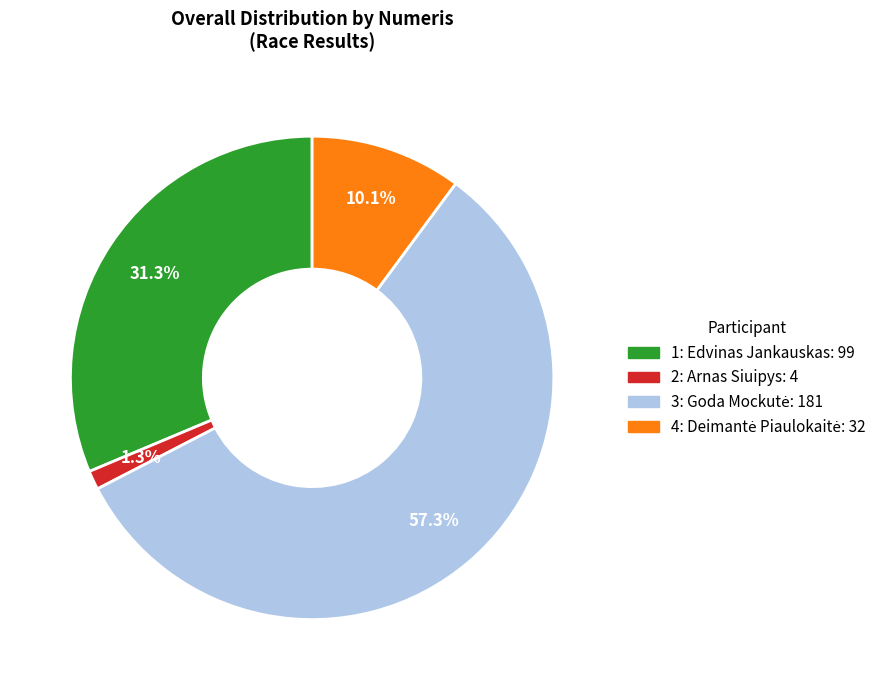

Which category has the smallest portion of the pie?

2: Arnas Siuipys